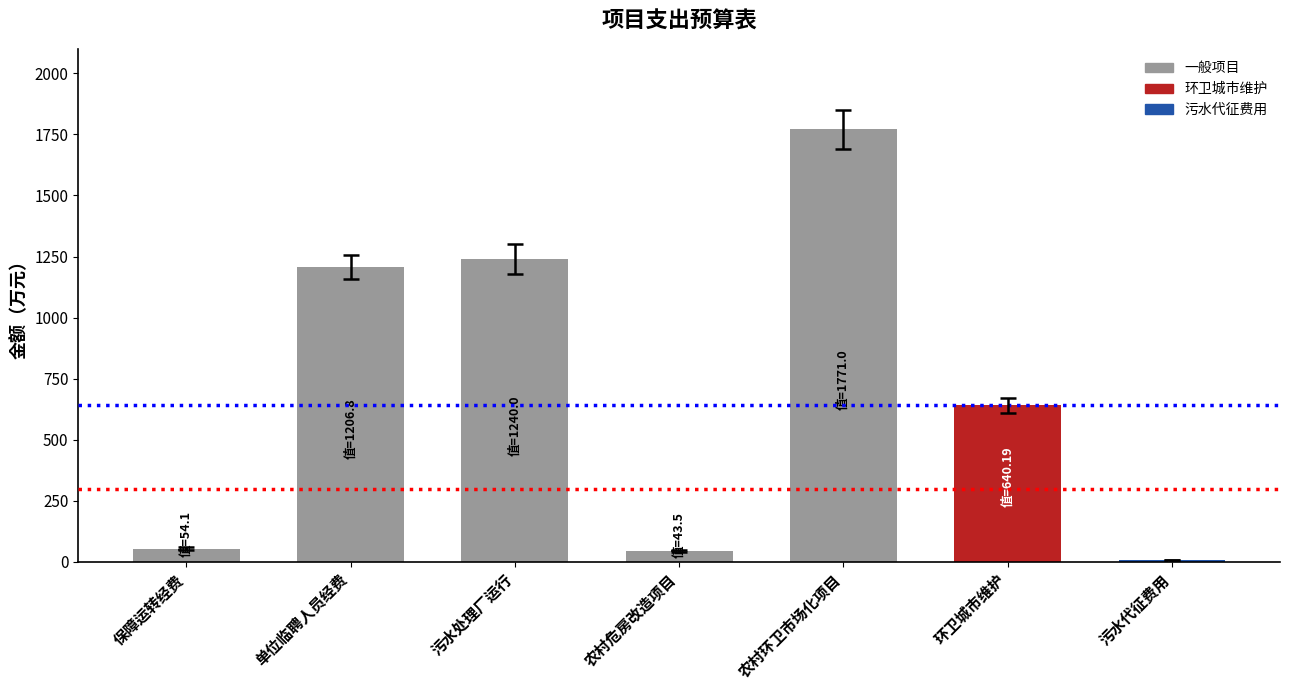

What is the difference between the maximum and minimum values?

1762.6